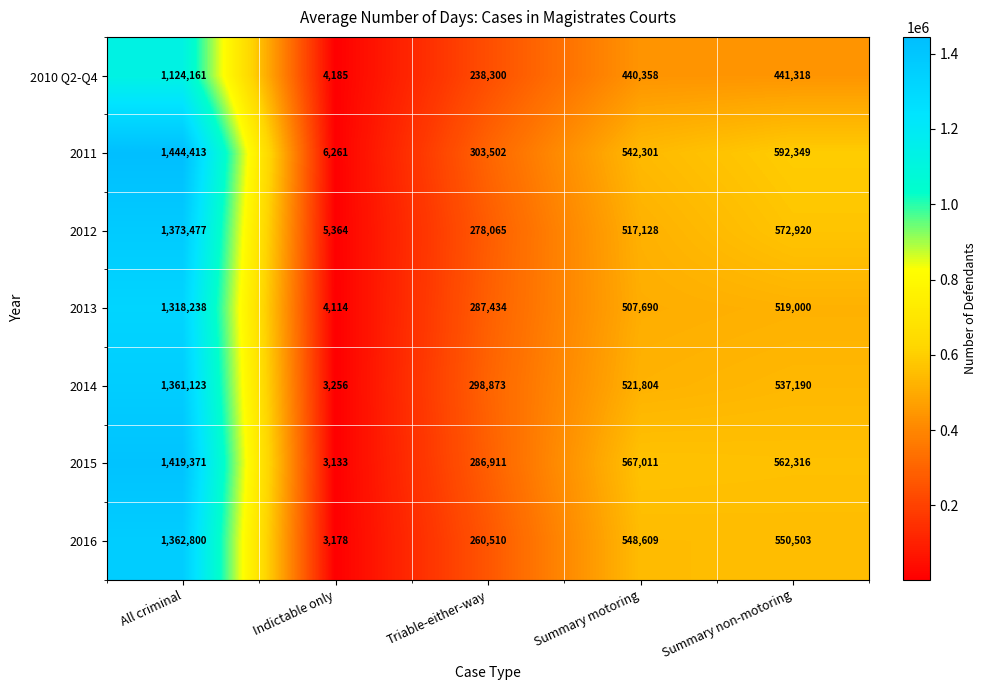

What is the average value of the 2012 series?

549391